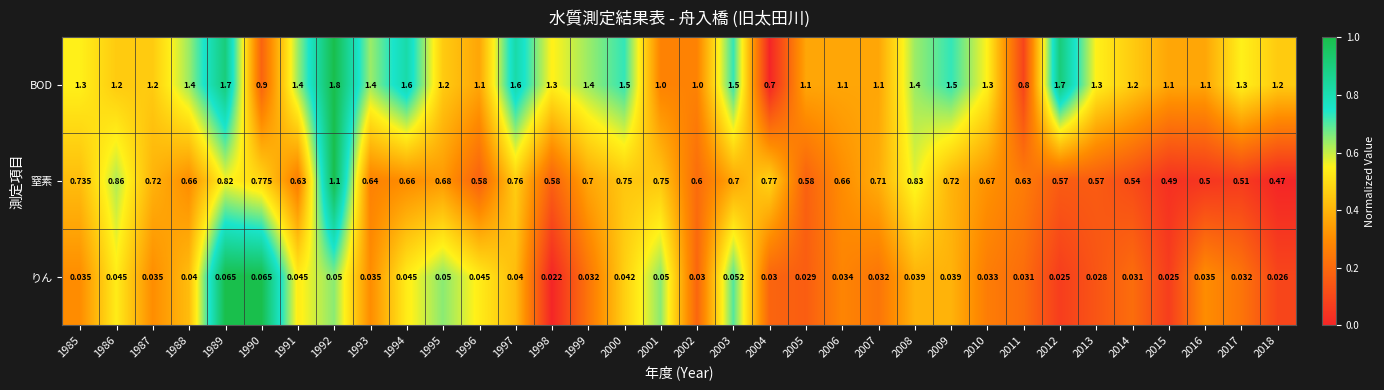

Between 2003 and 2006, which series saw the biggest shift?

BOD